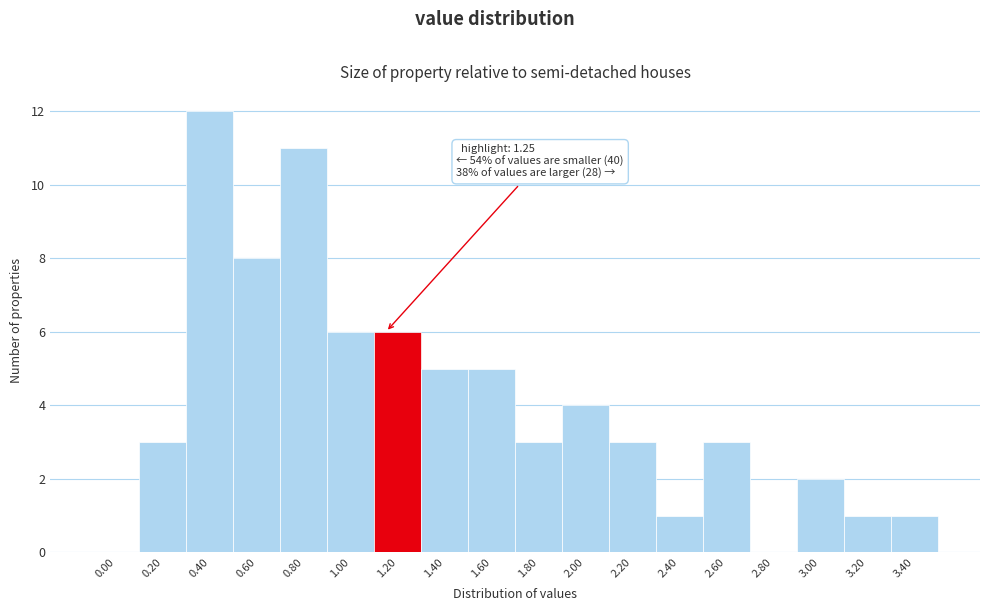

Reading right to left, what are all the values shown in this chart?

3.40=1	3.20=1	3.00=2	2.80=0	2.60=3	2.40=1	2.20=3	2.00=4	1.80=3	1.60=5	1.40=5	1.20=6	1.00=6	0.80=11	0.60=8	0.40=12	0.20=3	0.00=0